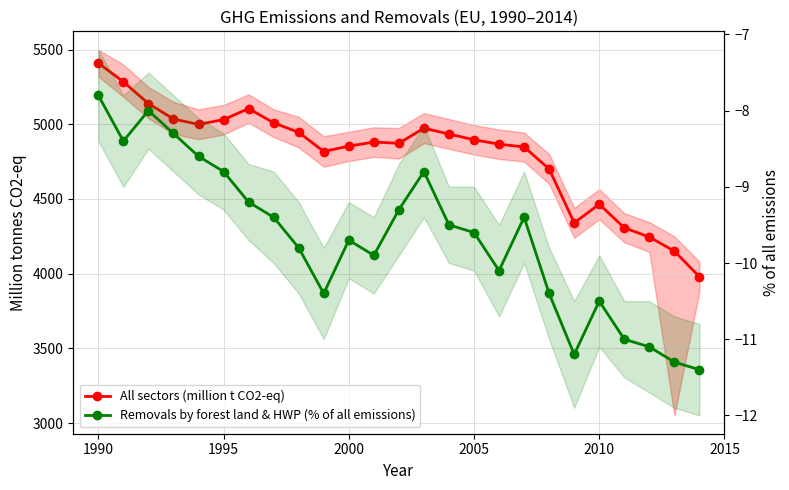

Is this an area chart (filled region under the line)?

No